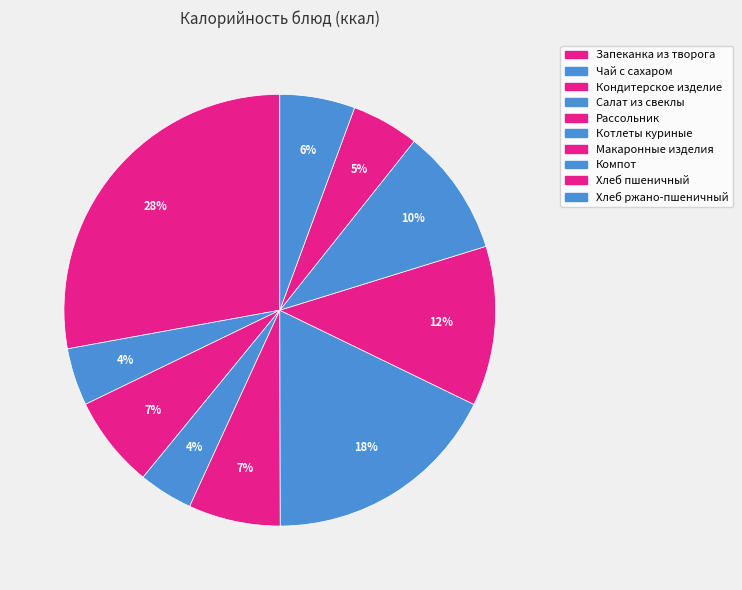

What is the ratio of the value at Хлеб ржано-пшеничный to the value at Салат из свеклы?

1.4